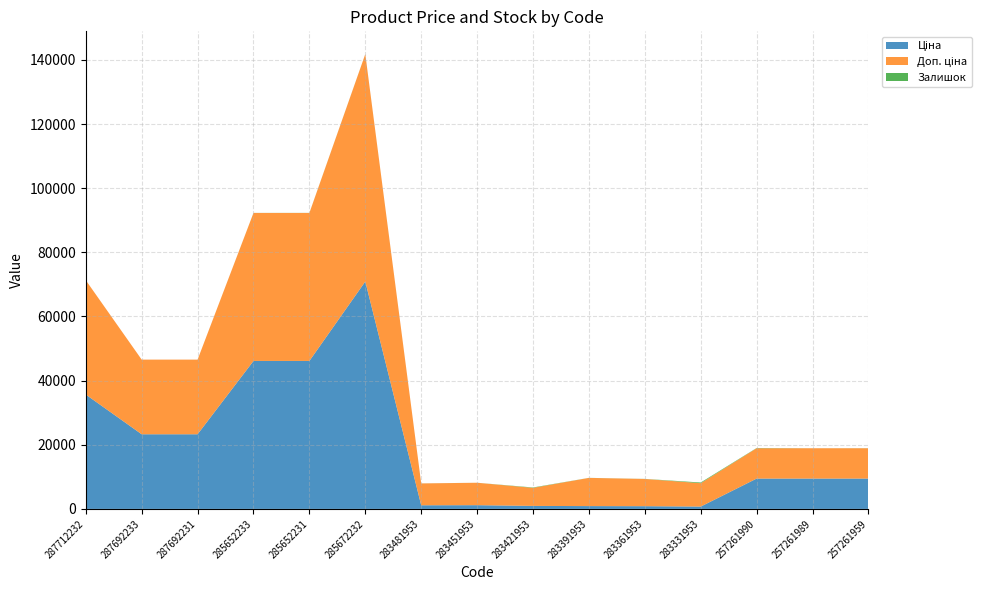

Reading right to left, extract all data points from this chart.

Ціна: 9458.9	9458.9	9458.9	728.9	849.3	879.5	938.2	1165.6	1135.5	70906.0	46143.9	46143.9	23278.2	23278.2	35659.4
Доп. ціна: 9458.9	9458.9	9458.9	7288.6	8493.3	8794.5	5629.1	6993.4	6812.7	70906.0	46143.9	46143.9	23278.2	23278.2	35659.4
Залишок: 20.0	4.0	75.0	219.0	24.0	13.0	118.0	5.0	12.0	17.0	23.0	16.0	0.0	0.0	0.0